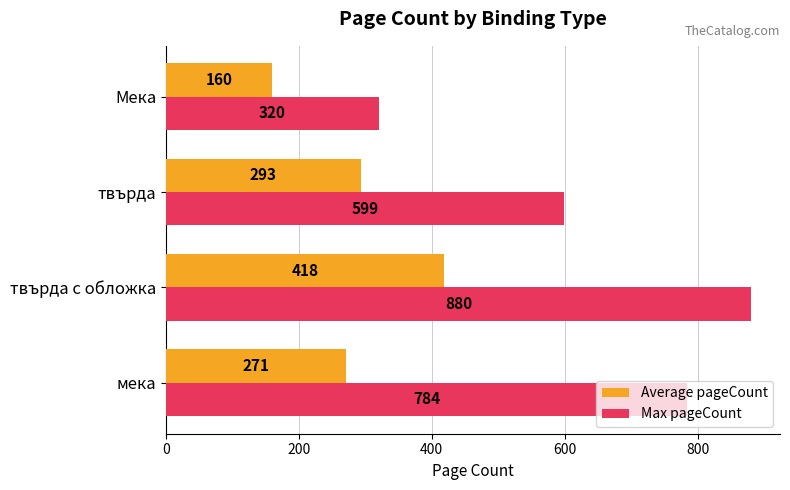

List the series in order of their peak value, lowest first.

Average pageCount, Max pageCount